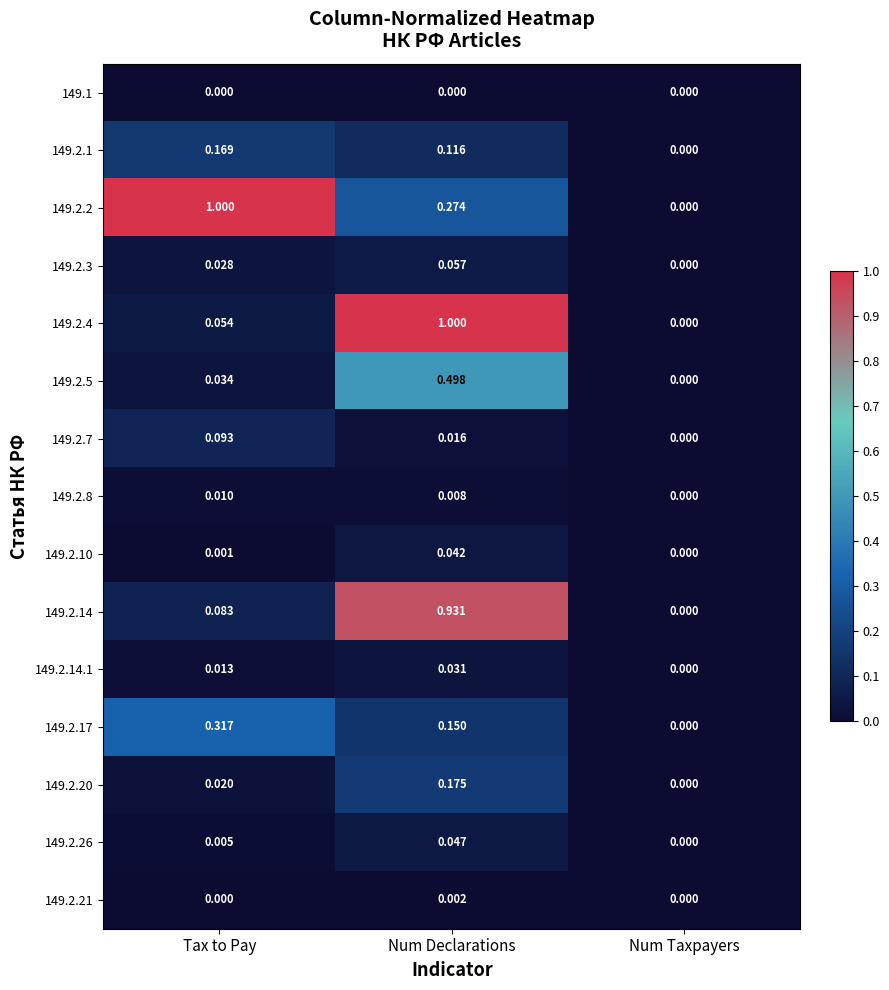

What is the total value across all series at Num Declarations?

3.3